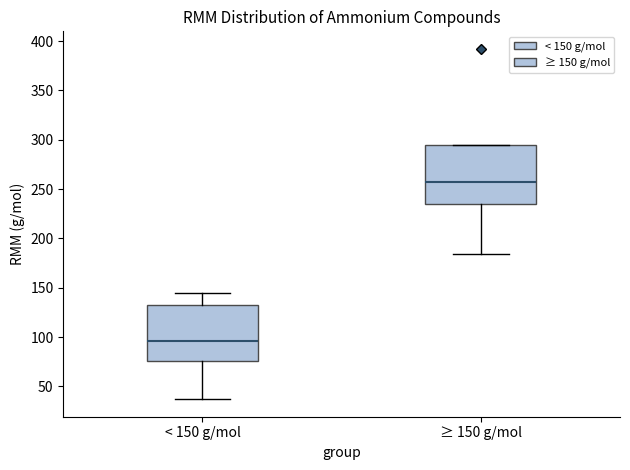

Reading left to right, transcribe this box plot: for each box, give where its median line is, the range the box spans, and where its two whiskers end, as read against the y-axis. The values are not printed on the chart, so give them approximately, as read against the axis.

< 150 g/mol: median 95, box 75 to 130, whiskers 35 to 145
≥ 150 g/mol: median 255, box 235 to 295, whiskers 185 to 295